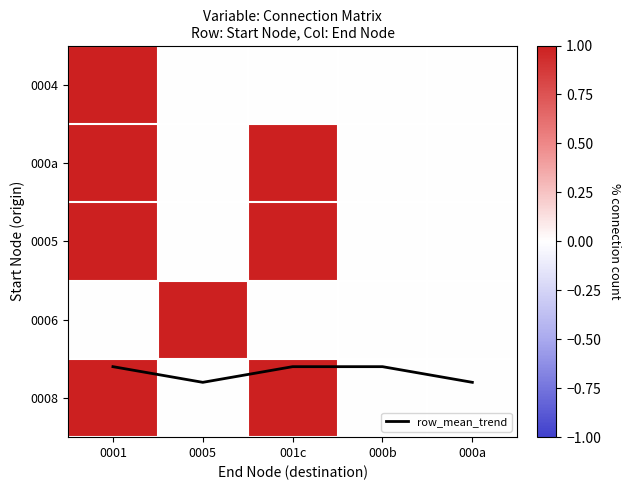

Between 0001 and 000b, which is larger?

0001